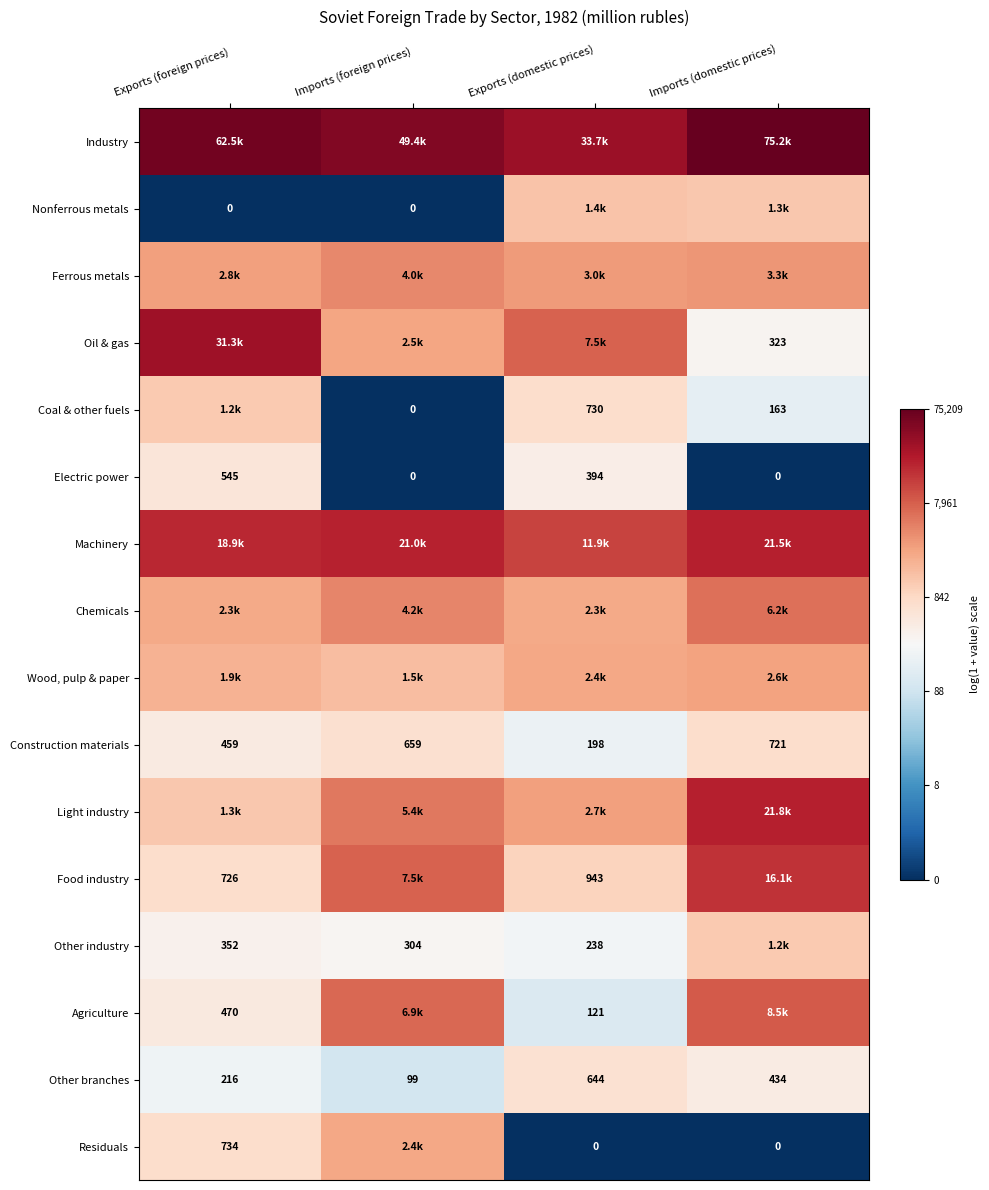

At which label is Electric power closest to 272?

Exports (domestic prices)